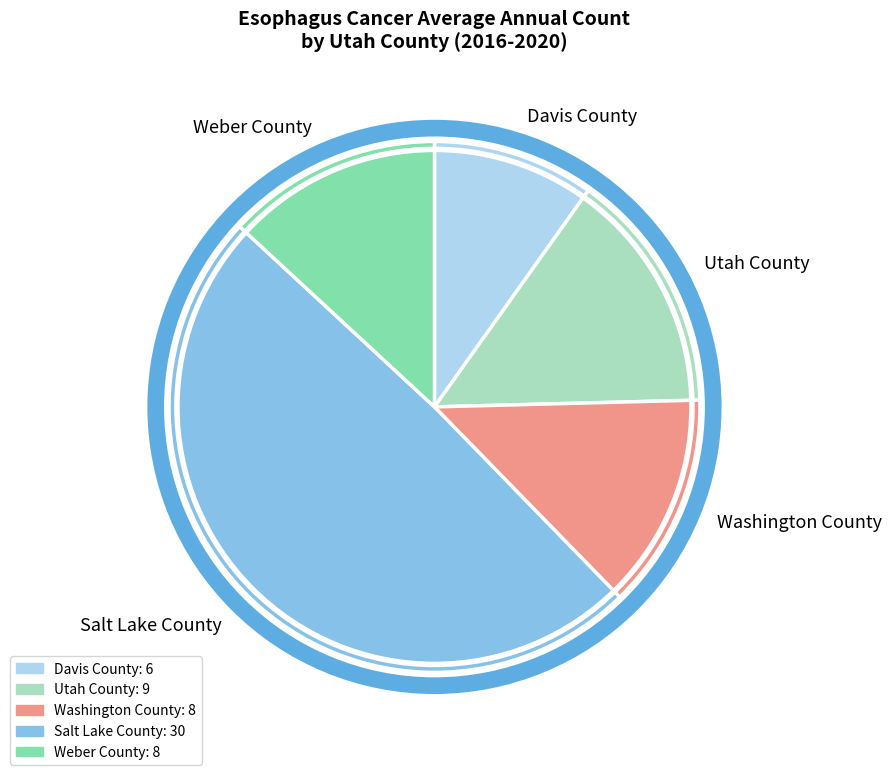

Is it true that Weber County is 13% of the pie?

True